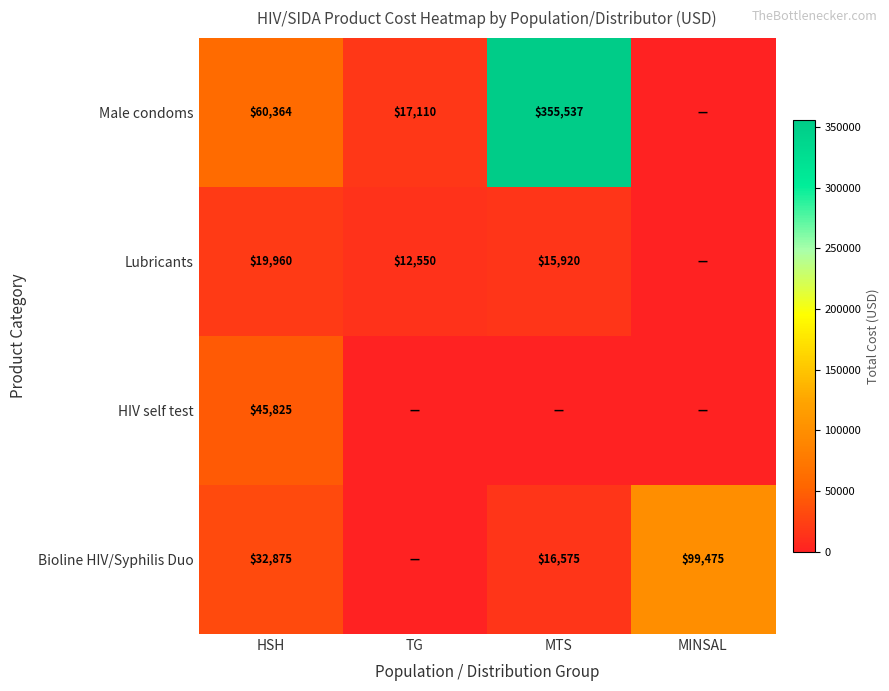

The Lubricants series shows 6181 at TG. True or false?

False